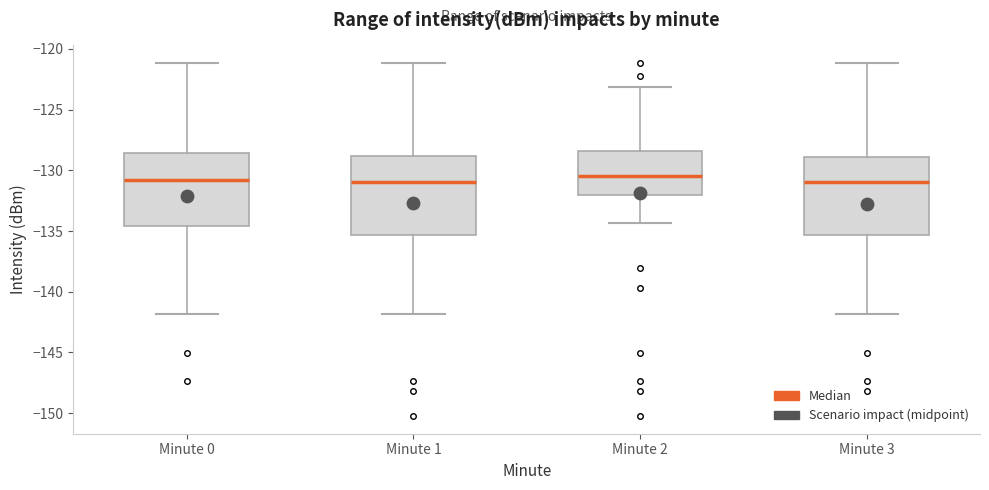

Reading left to right, transcribe this box plot: for each box, give where its median line is, the range the box spans, and where its two whiskers end, as read against the y-axis. The values are not printed on the chart, so give them approximately, as read against the axis.

Minute 0: median -131.0, box -134.5 to -128.5, whiskers -142.0 to -121.0
Minute 1: median -131.0, box -135.5 to -129.0, whiskers -142.0 to -121.0
Minute 2: median -130.5, box -132.0 to -128.5, whiskers -134.5 to -123.0
Minute 3: median -131.0, box -135.5 to -129.0, whiskers -142.0 to -121.0